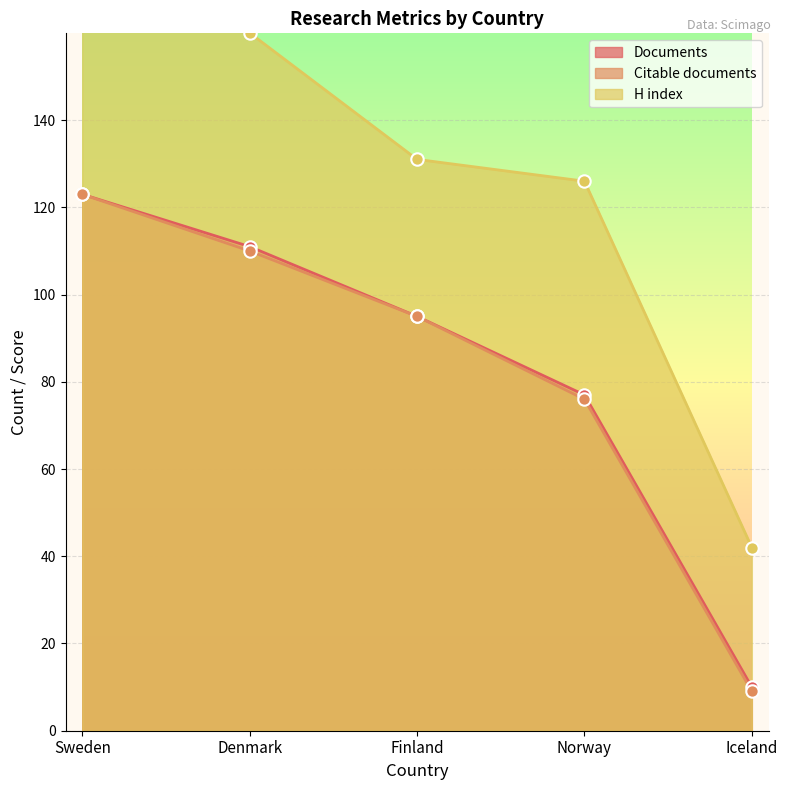

At how many categories does at least one series exceed 55?

4